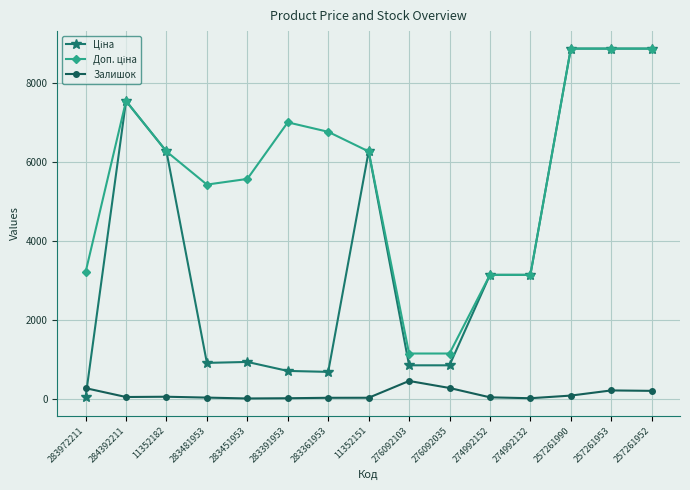

What is the difference between the highest and lowest values at 276092035?

874.1